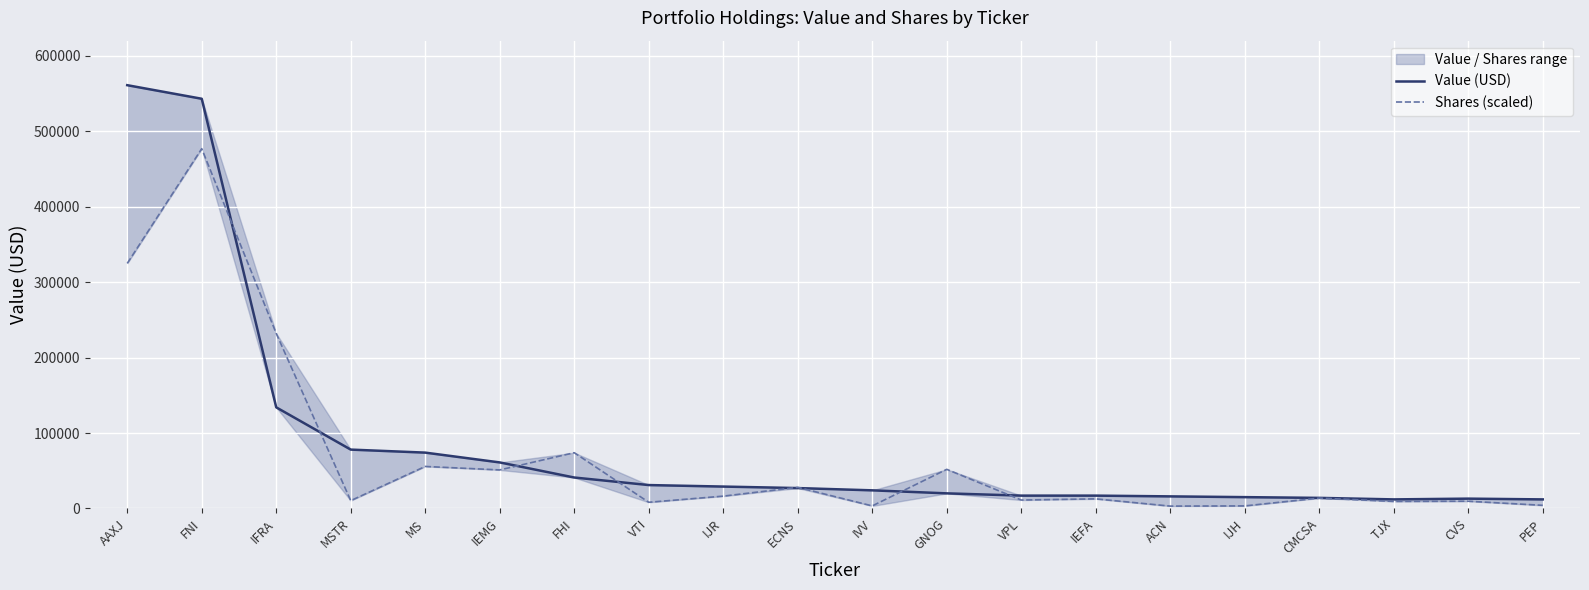

What is the value of the Value (USD) point at the 15th from the left?

16000.0